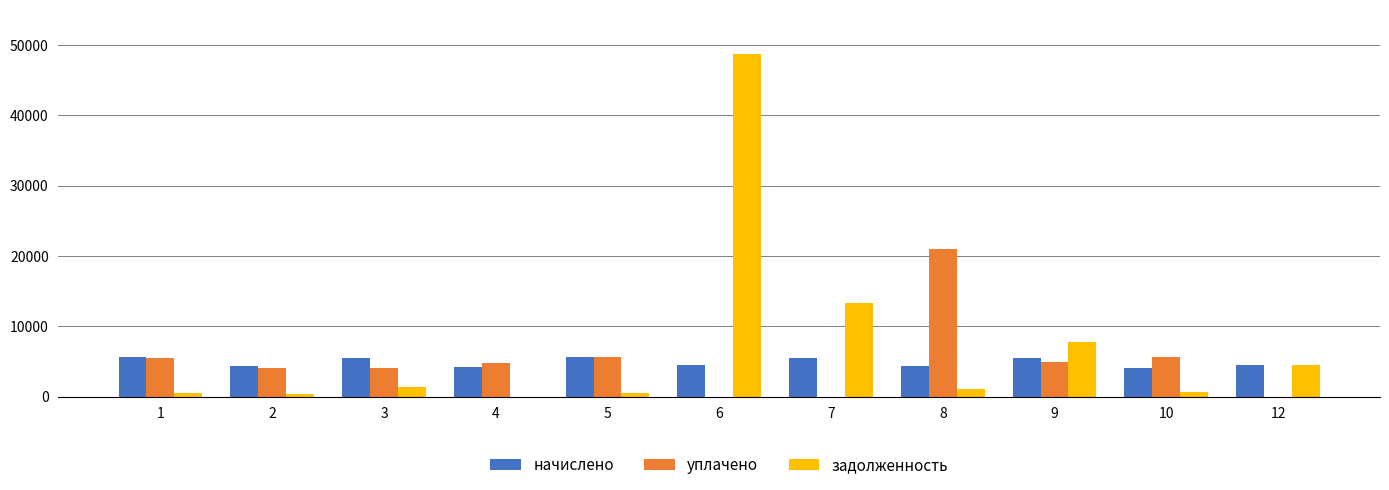

What is the average value of the задолженность series?

7157.0